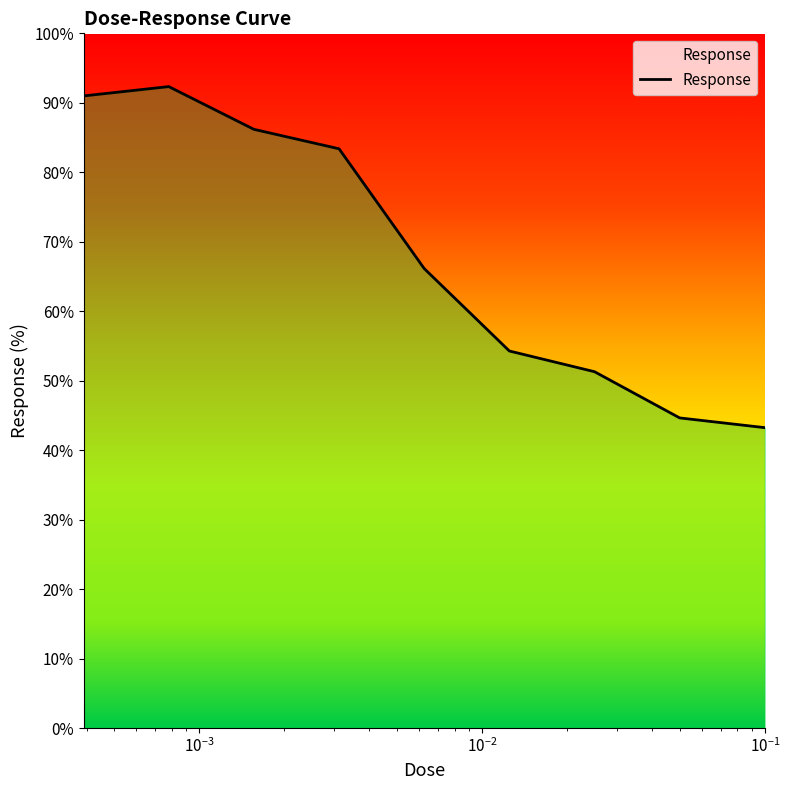

What is the difference between the maximum and minimum values?

49.1